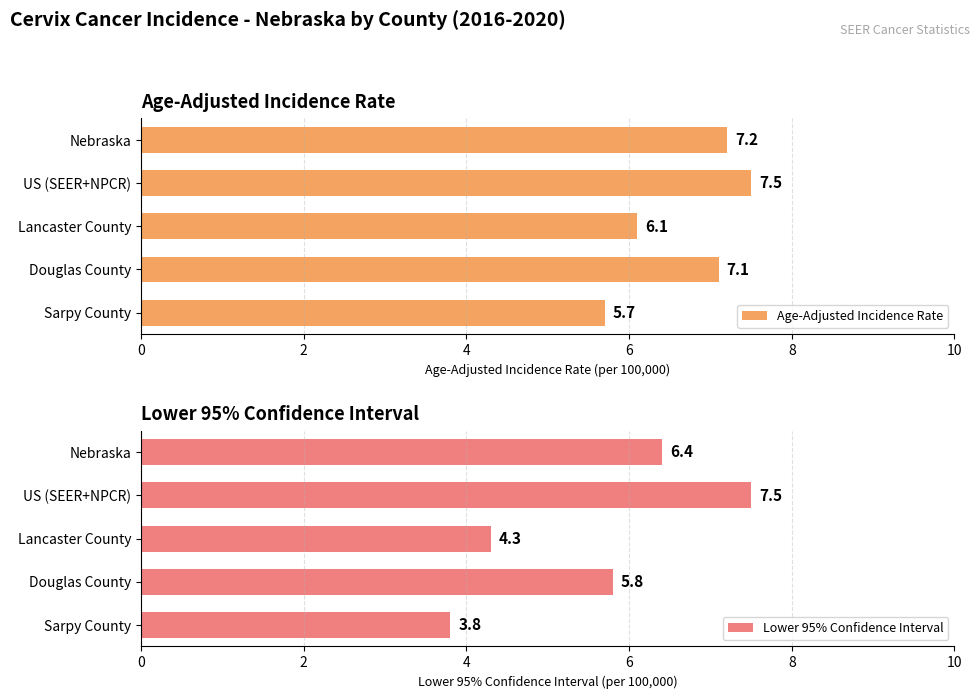

Reading left to right, extract all data points from this chart.

Age-Adjusted Incidence Rate: 0=7.2	2=7.5	4=6.1	6=7.1	8=5.7
Lower 95% Confidence Interval: 0=6.4	2=7.5	4=4.3	6=5.8	8=3.8